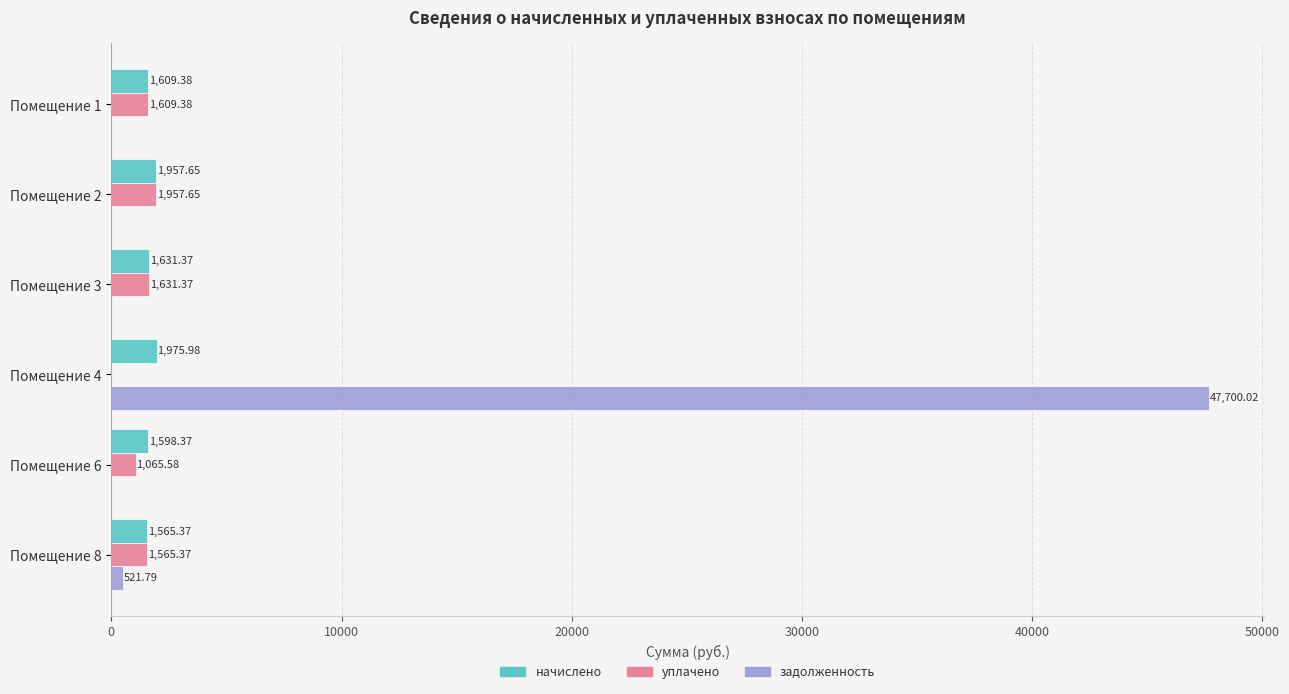

Which series has the largest total across all categories?

задолженность